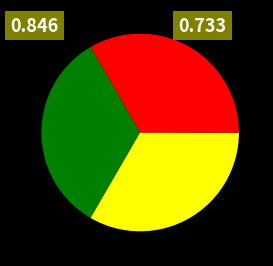

Is there a majority slice in this chart?

No